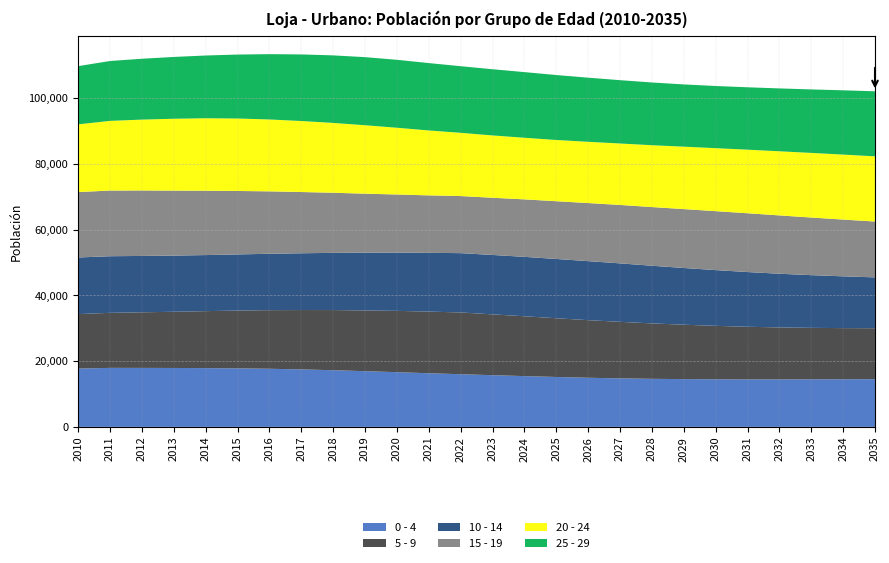

Reading right to left, transcribe all the data shown in this chart.

0 - 4: 14527	14497	14482	14460	14457	14487	14544	14629	14769	14952	15191	15459	15733	16032	16325	16653	16957	17249	17496	17690	17812	17892	17934	17952	17963	17744
5 - 9: 15503	15568	15662	15819	16014	16270	16557	16871	17207	17534	17879	18215	18518	18798	18767	18661	18495	18310	18071	17835	17594	17340	17106	16921	16753	16580
10 - 14: 15478	15758	16039	16335	16657	16964	17262	17546	17795	17962	18042	18080	18081	18054	17879	17735	17573	17412	17278	17168	17082	17061	17094	17158	17227	17236
15 - 19: 16996	17277	17535	17751	17895	17936	17927	17862	17779	17678	17573	17491	17406	17374	17491	17679	17955	18290	18639	18993	19317	19583	19776	19923	19989	19904
20 - 24: 19836	19783	19670	19525	19349	19179	19001	18829	18706	18645	18640	18756	18971	19248	19763	20317	20837	21258	21613	21881	22054	22061	21876	21574	21205	20617
25 - 29: 19796	19558	19323	19127	18990	18918	18943	19089	19273	19513	19767	19982	20141	20273	20505	20684	20715	20553	20263	19881	19462	19096	18809	18522	18223	17717